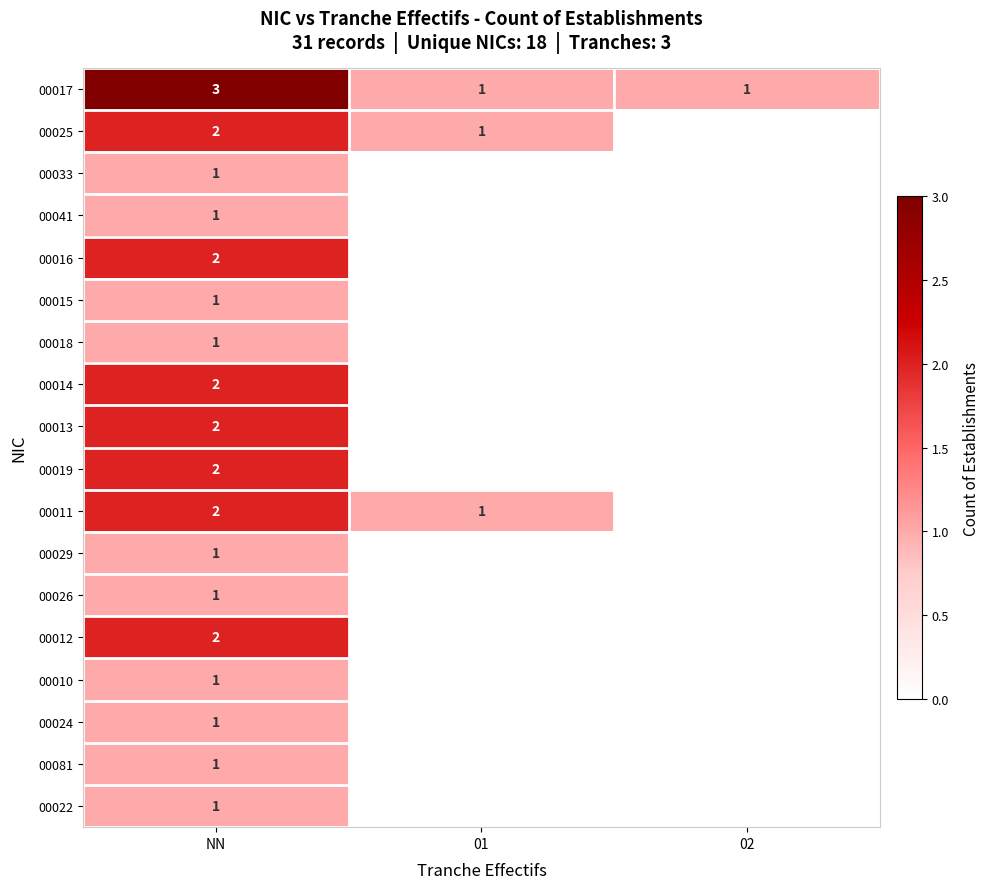

True or false: 00011 has a value of 1 at 01.

True